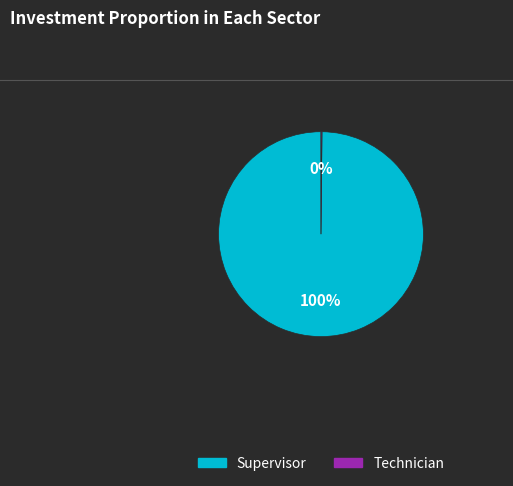

Is Supervisor the majority of the pie?

Yes